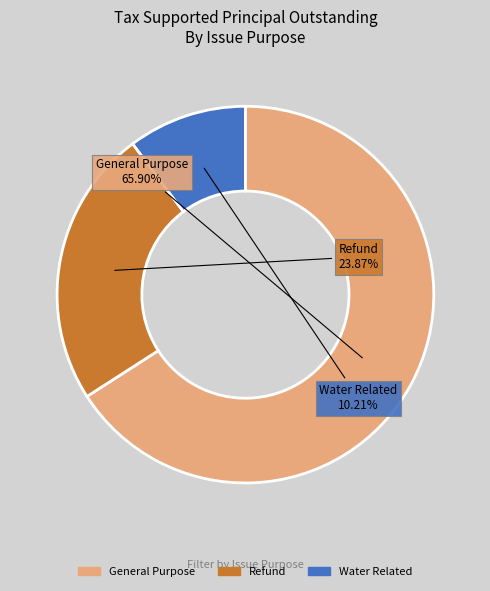

Which category has the smallest portion of the pie?

Water Related